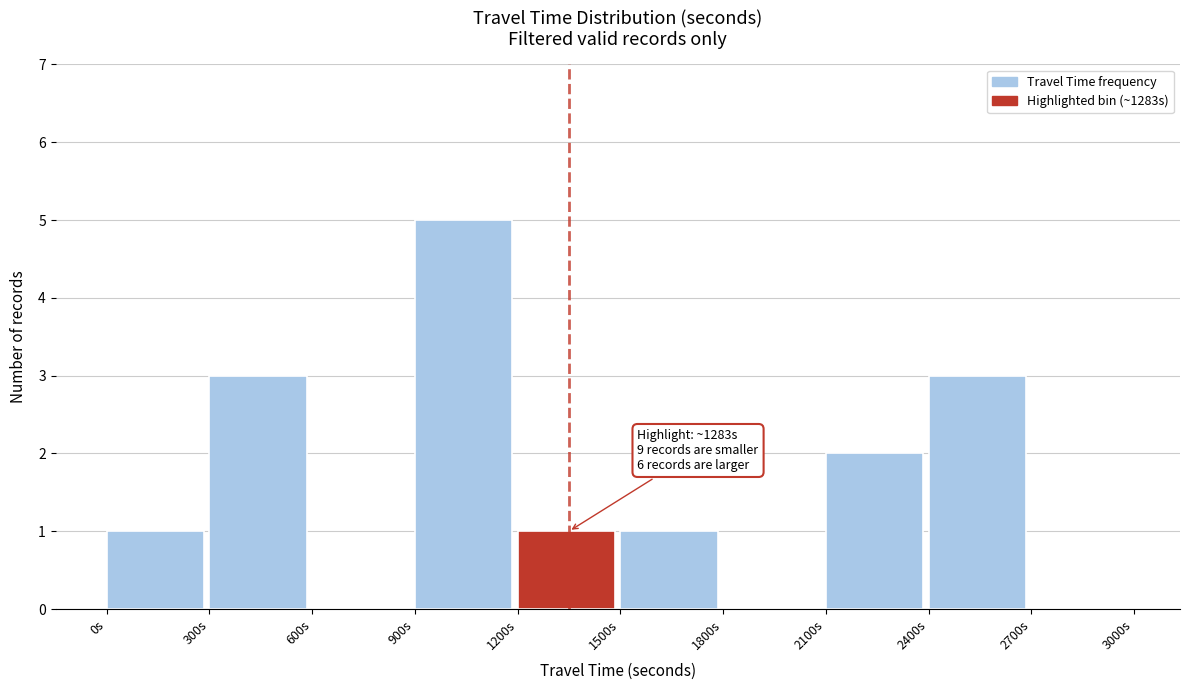

Over which range of the x-axis is the bar tallest?

900 to 1200